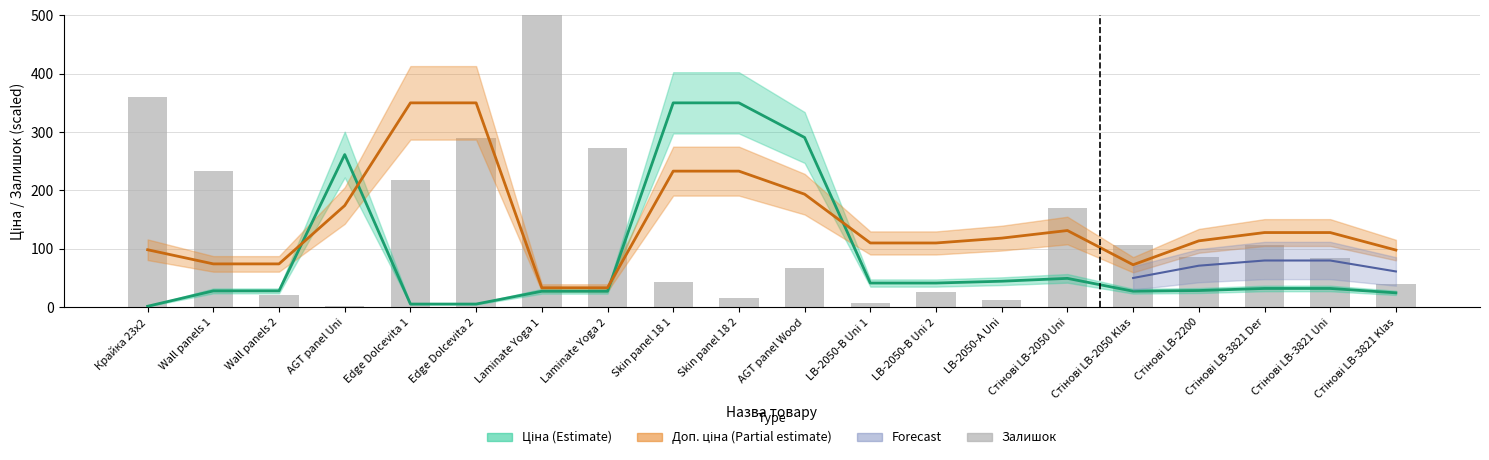

Is the value of Ціна at Edge Dolcevita 1 greater than the value of Доп. ціна at Wall panels 2?

No